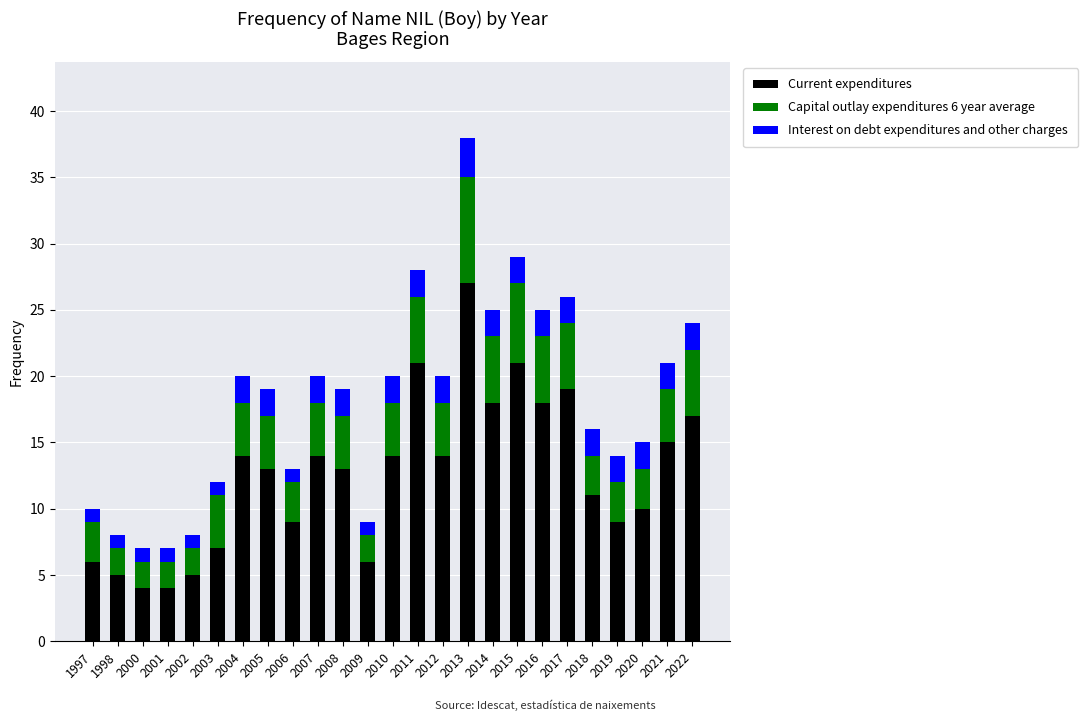

What is the total value across all series at 2016?

25